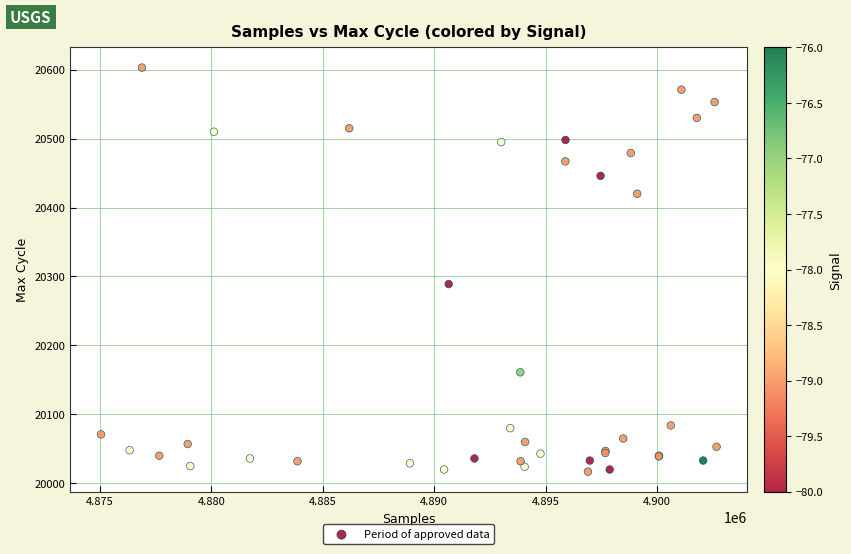

What Y value in the scatter plot is closest to 20310?

20289